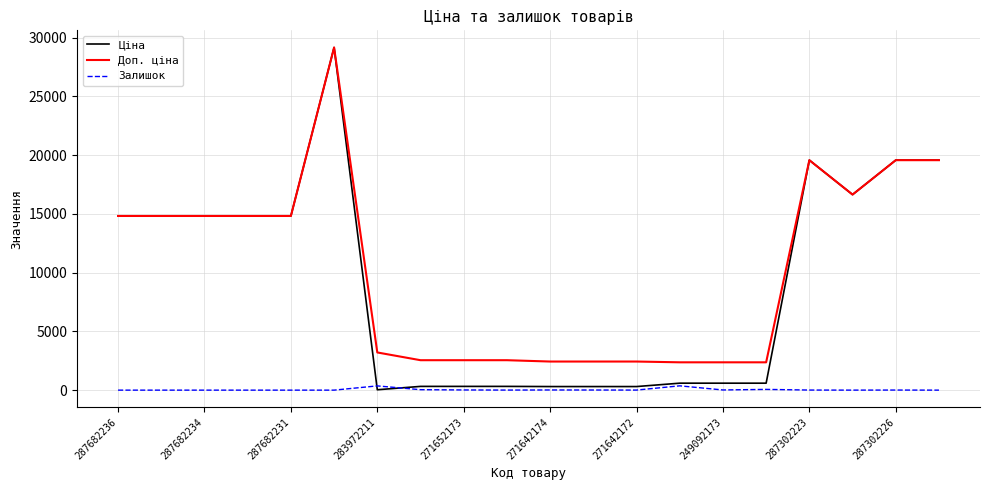

What is the minimum value for Доп. ціна?

2366.5